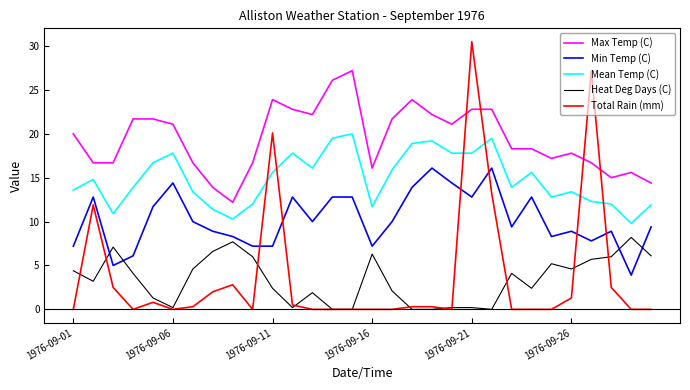

Which series has the largest total across all categories?

Max Temp (C)